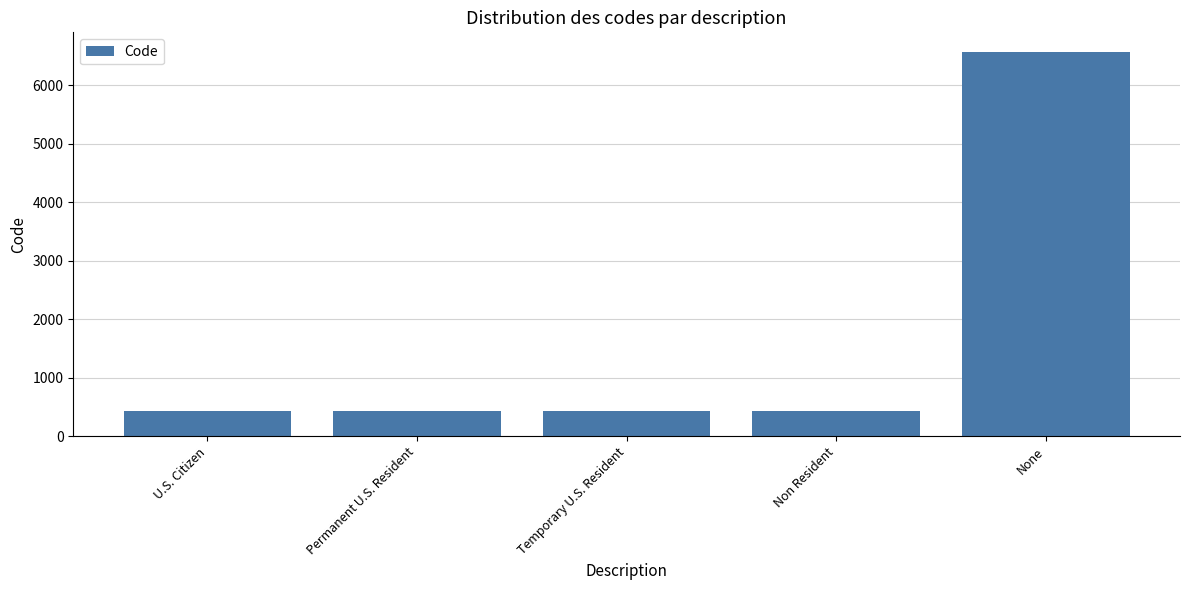

The chart shows a value of 433 at Permanent U.S. Resident. True or false?

True